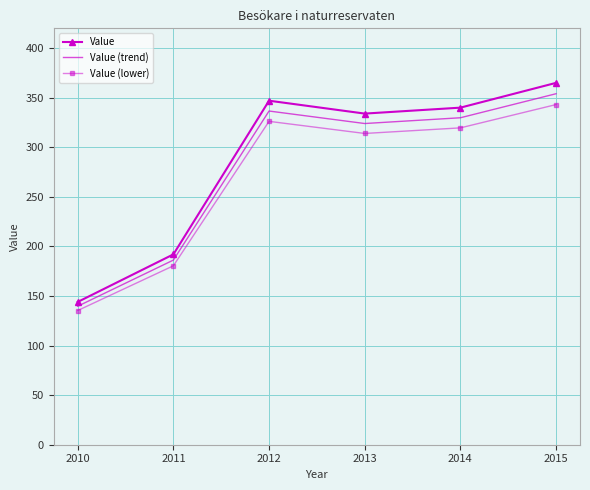

Reading right to left, extract all data points from this chart.

Value: 365.0	340.0	334.0	347.0	192.0	144.0
Value (trend): 354.1	329.8	324.0	336.6	186.2	139.7
Value (lower): 343.1	319.6	314.0	326.2	180.5	135.4